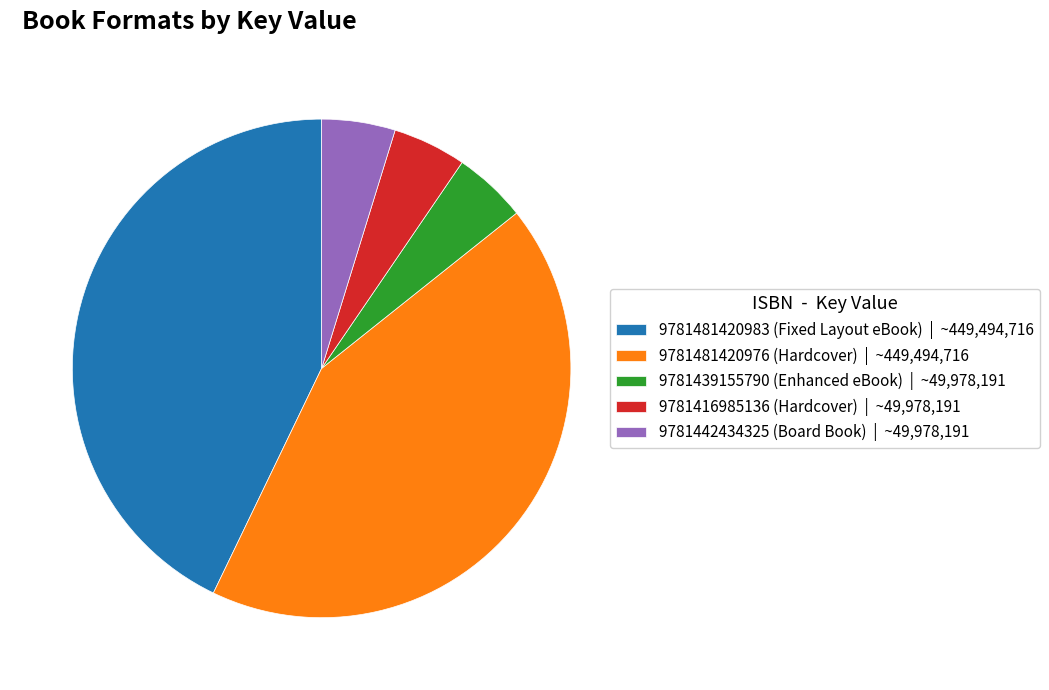

Does any single category account for the majority?

No